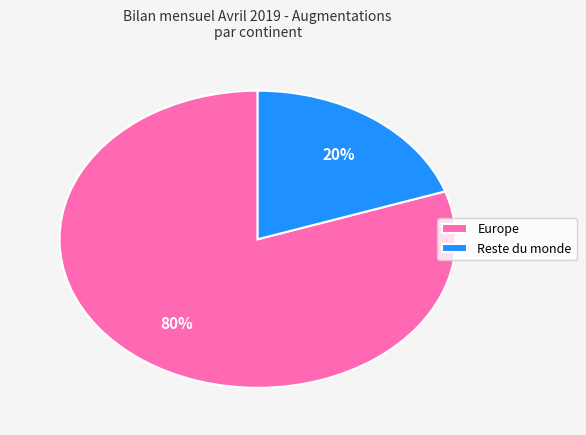

True or false: Europe accounts for 91% of the total.

False